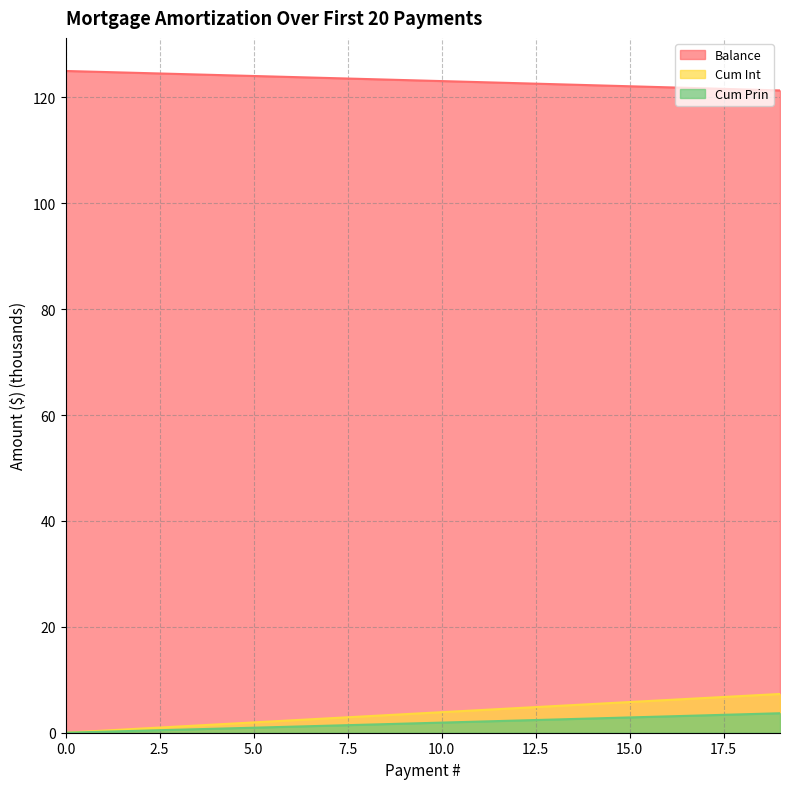

Reading left to right, transcribe all the data shown in this chart.

Balance: 125.0	124.8	124.6	124.4	124.2	124.1	123.9	123.7	123.5	123.3	123.1	122.9	122.7	122.5	122.3	122.1	121.9	121.7	121.5	121.3
Cum Int: 0.0	0.4	0.8	1.2	1.6	1.9	2.3	2.7	3.1	3.5	3.9	4.3	4.6	5.0	5.4	5.8	6.2	6.6	6.9	7.3
Cum Prin: 0.0	0.2	0.4	0.6	0.8	0.9	1.1	1.3	1.5	1.7	1.9	2.1	2.3	2.5	2.7	2.9	3.1	3.3	3.5	3.7